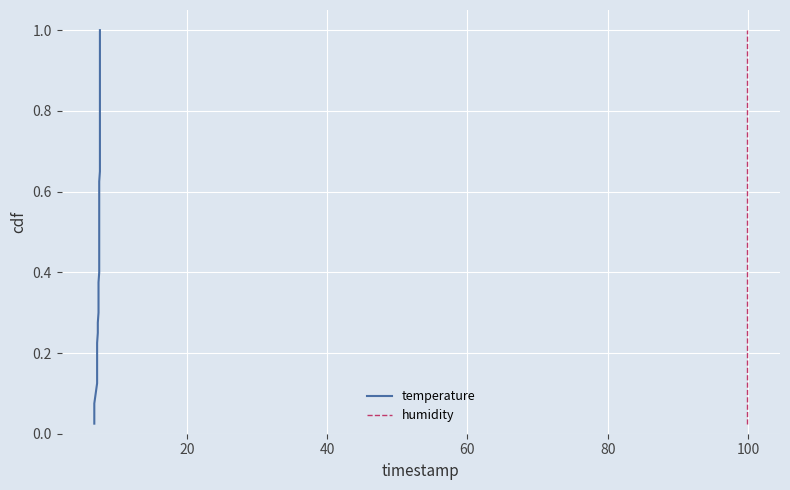

The humidity series shows 0.1 at 100. True or false?

True